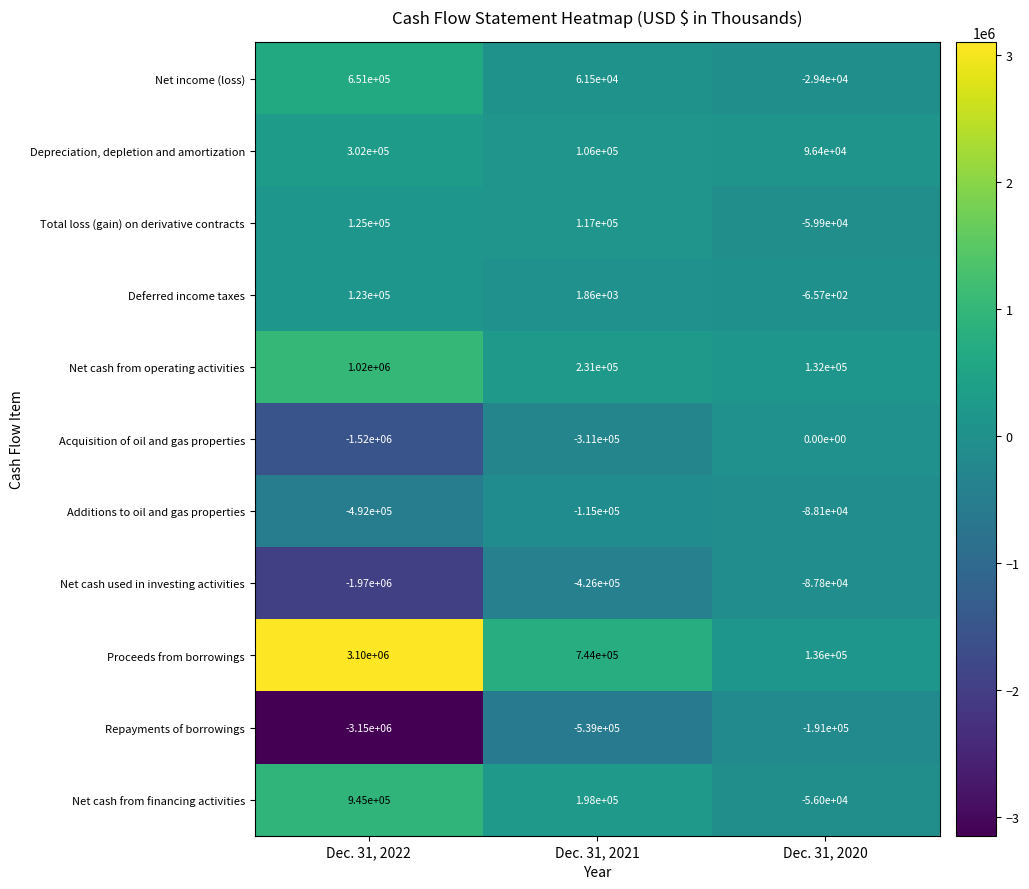

Count the number of data series in this chart.

11